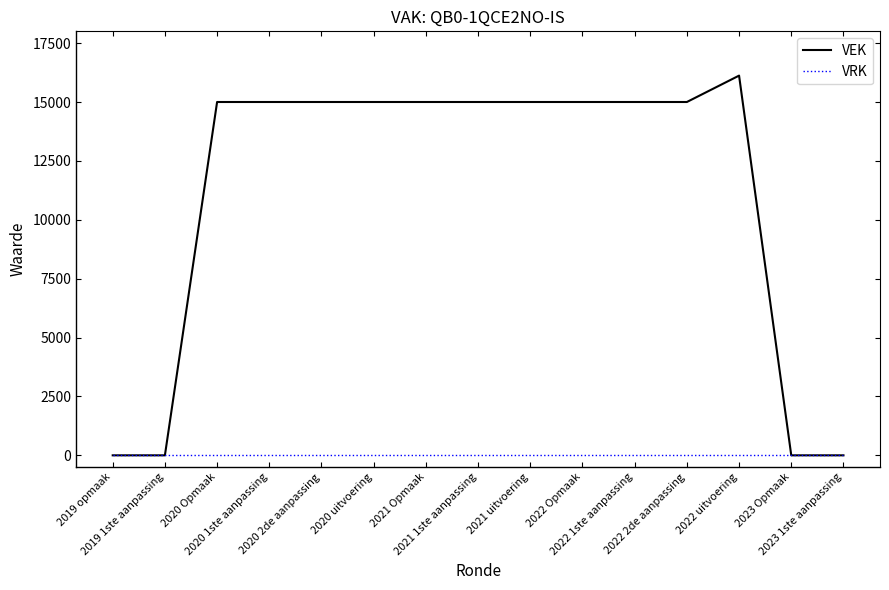

Which series has the largest total across all categories?

VEK